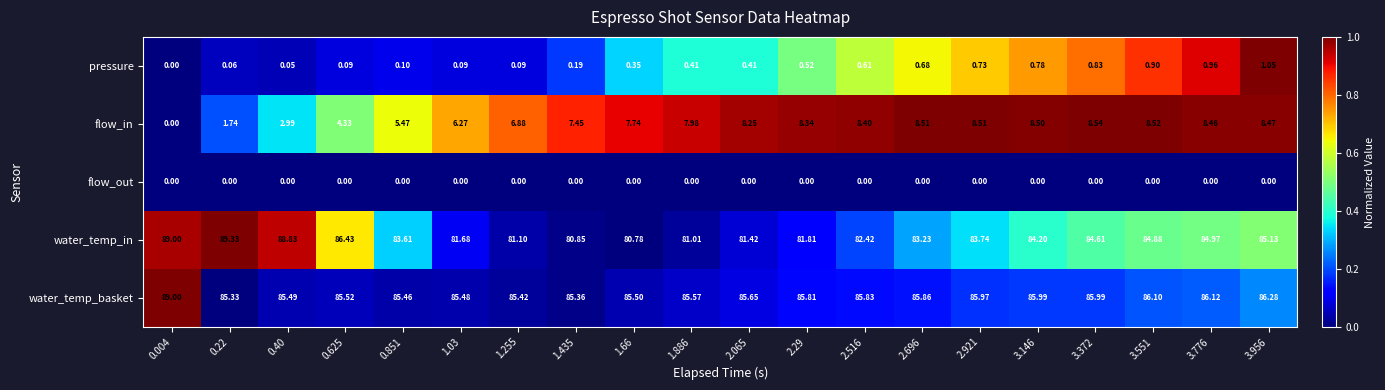

Which series has the largest total across all categories?

water_temp_basket